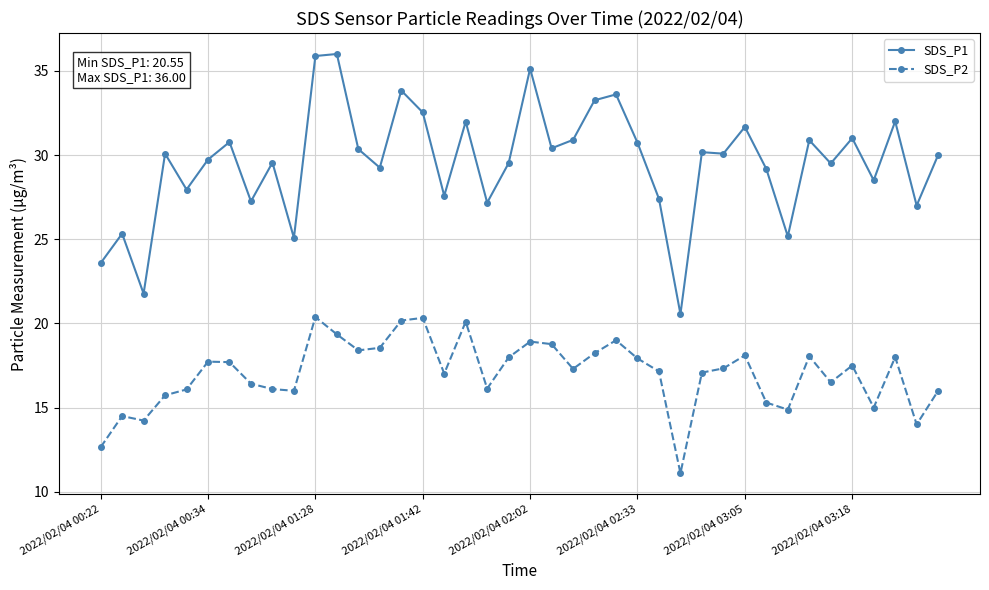

What is the greatest value displayed?

36.0